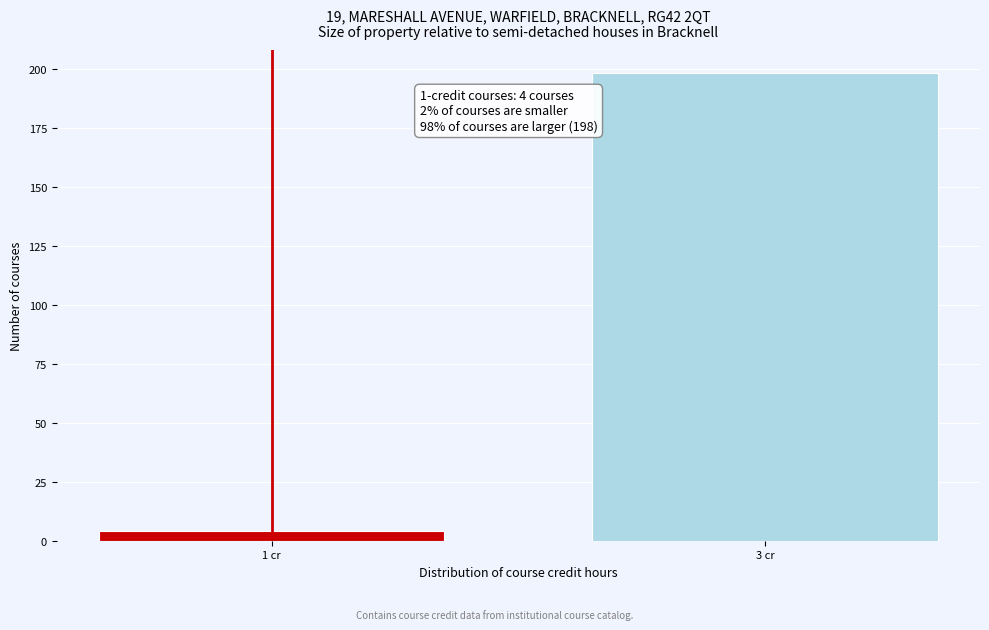

Reading right to left, transcribe all the data shown in this chart.

198	4